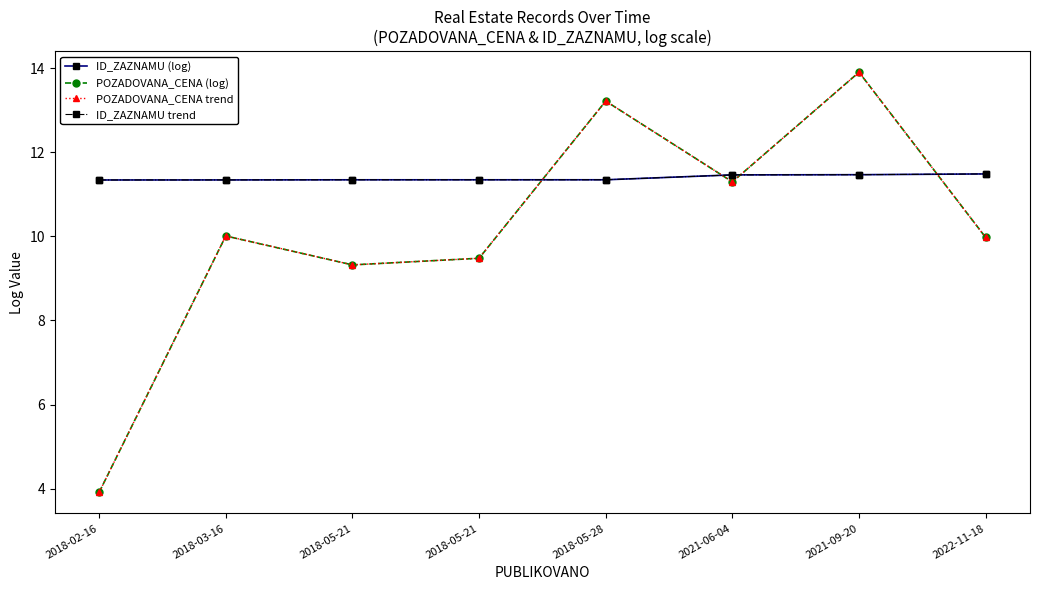

Does the chart display data point markers on the line(s)?

Yes